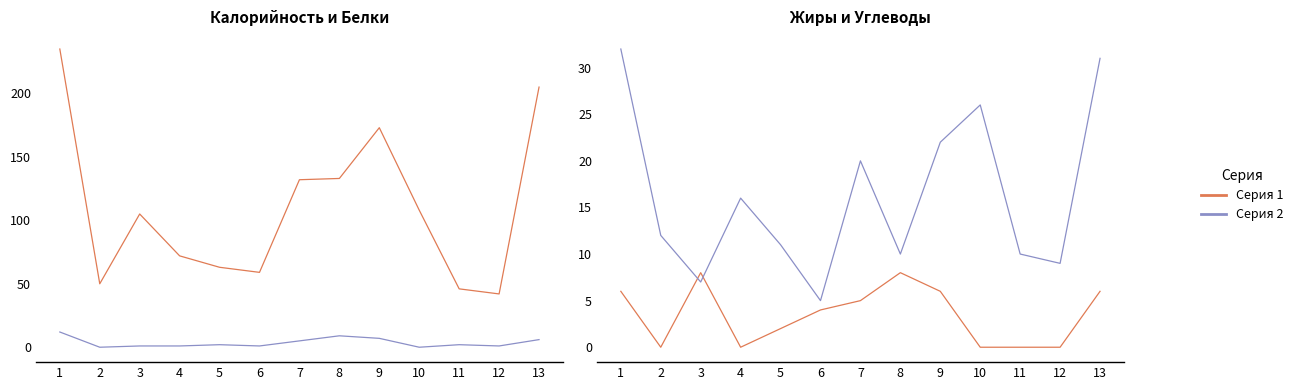

Where is the first local maximum for Жиры?

3